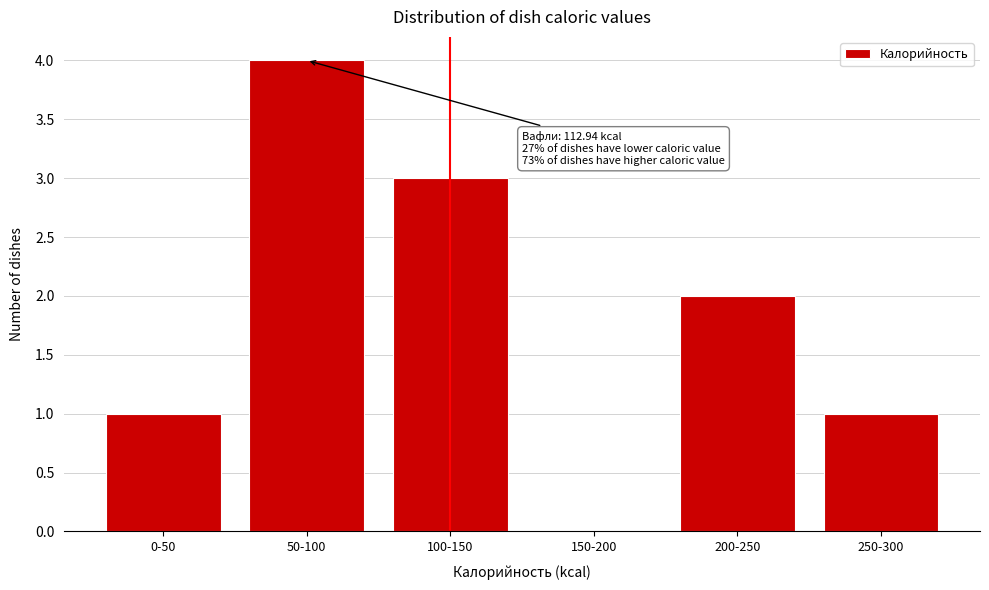

Reading right to left, what are all the values shown in this chart?

250-300=1	200-250=2	150-200=0	100-150=3	50-100=4	0-50=1